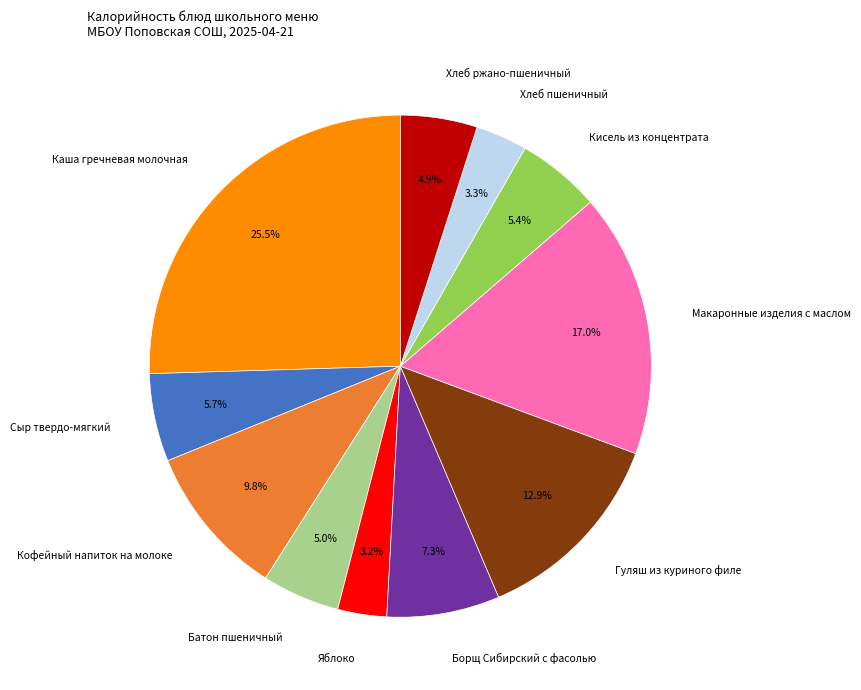

Count the number of slices in the pie.

11